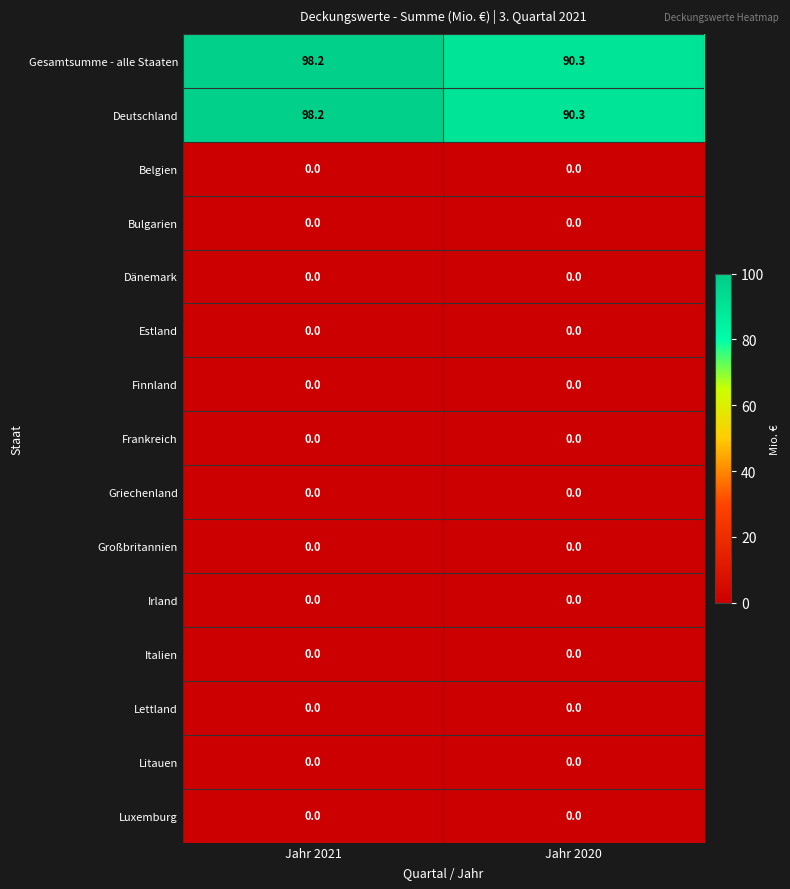

Is it true that Großbritannien equals 0.0 at Jahr 2020?

True